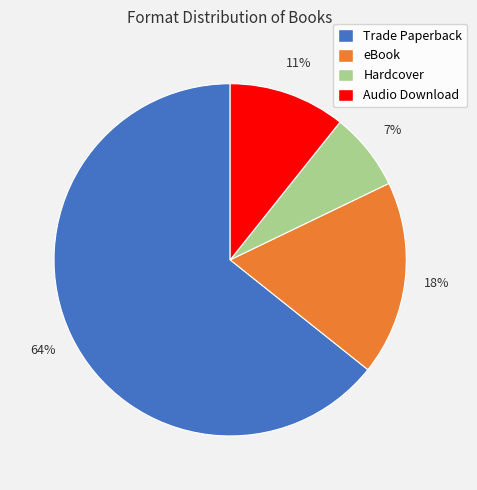

Which slice represents more than half of the pie?

Trade Paperback